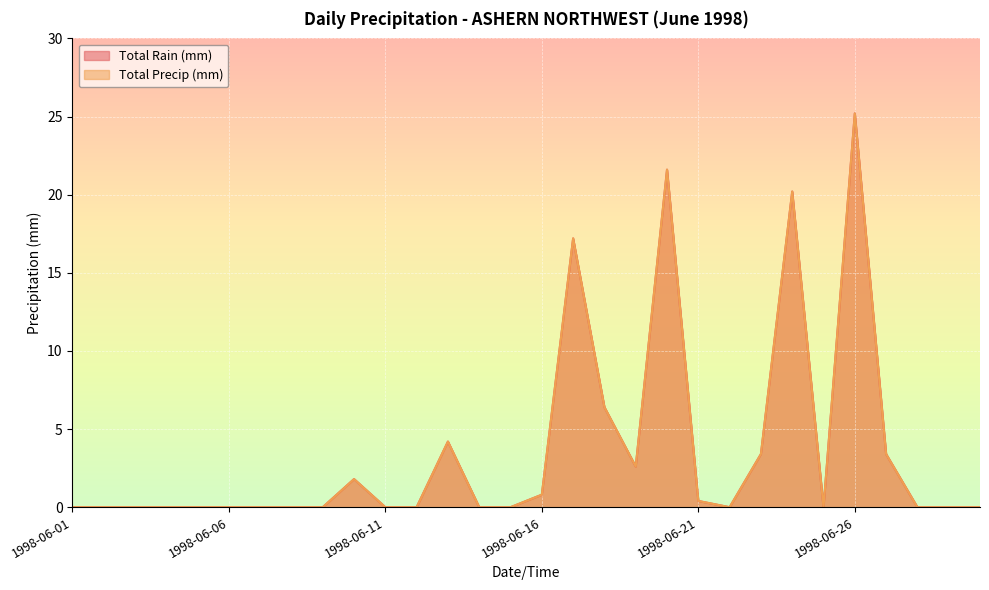

How many series are shown in this chart?

2